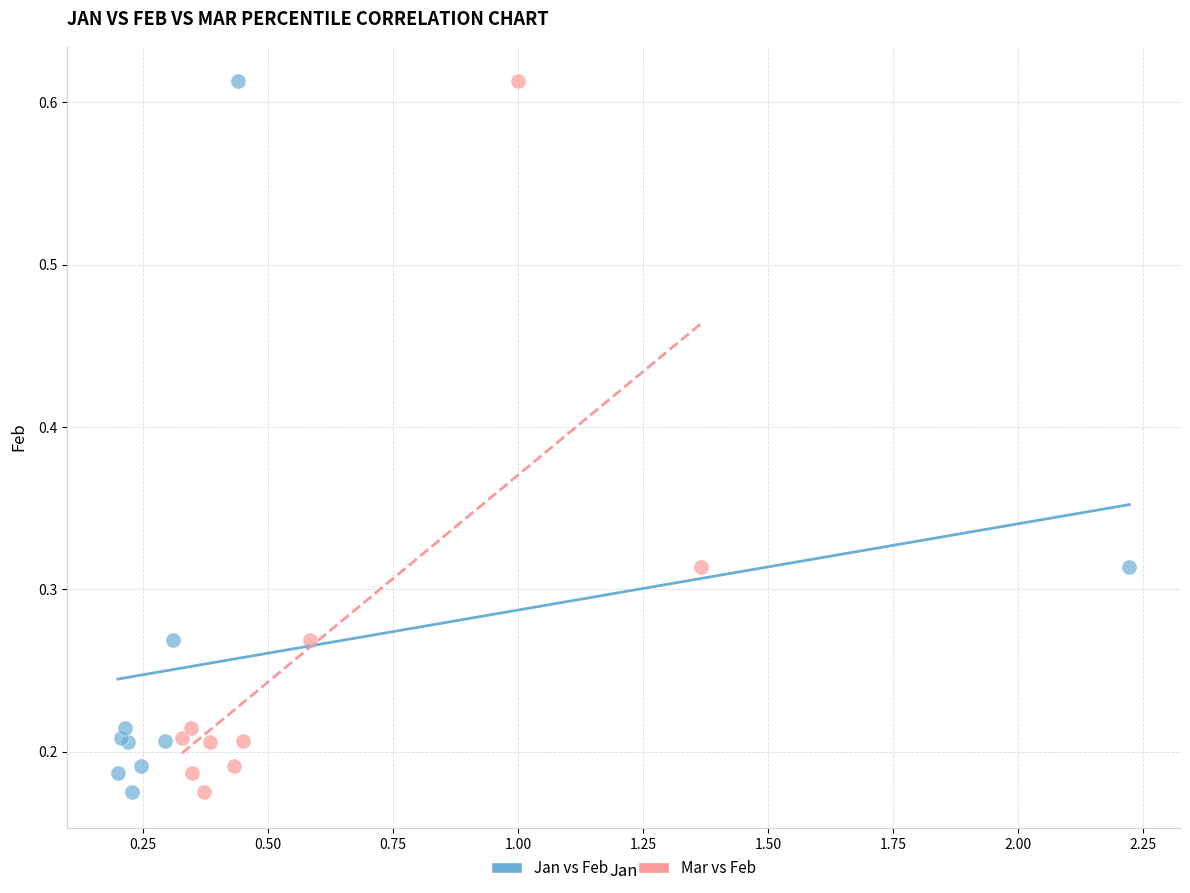

What are all the series names shown in the legend?

Jan vs Feb, Mar vs Feb